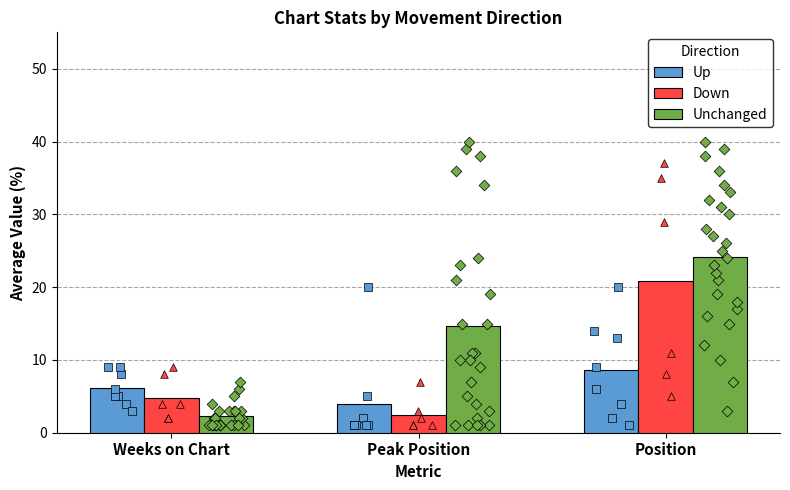

Which series has the widest spread of Y values?

Unchanged